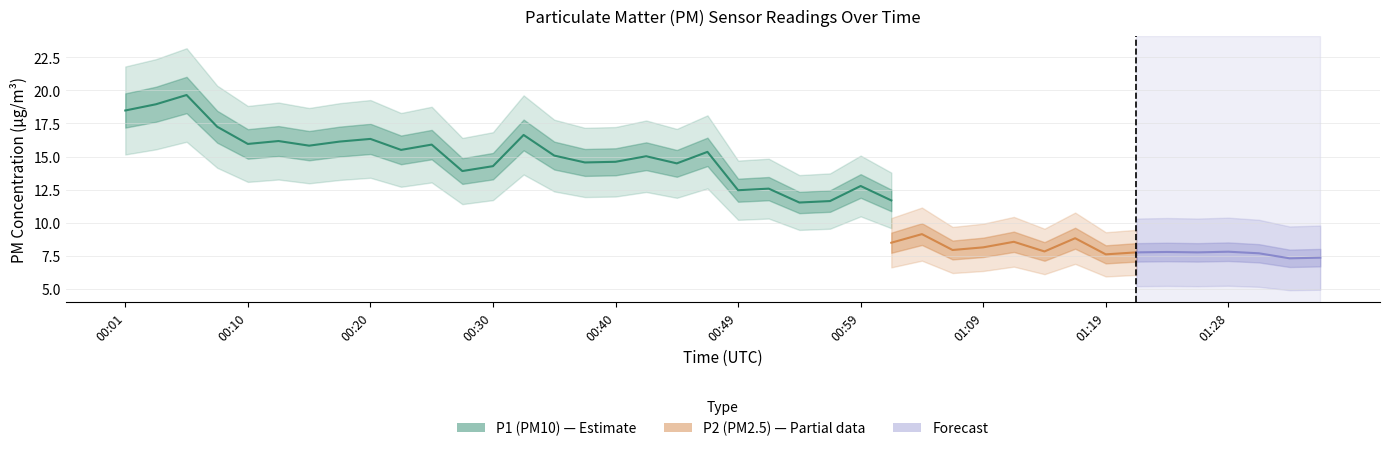

True or false: P1 has a value of 20.1 at 01:21.

False